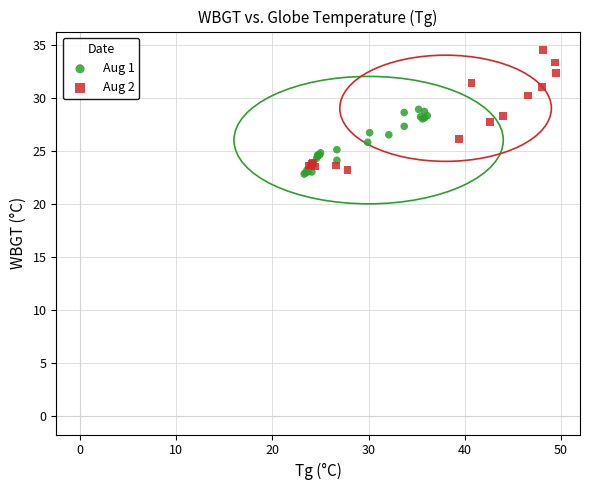

Which series has the widest spread of Y values?

Aug 2